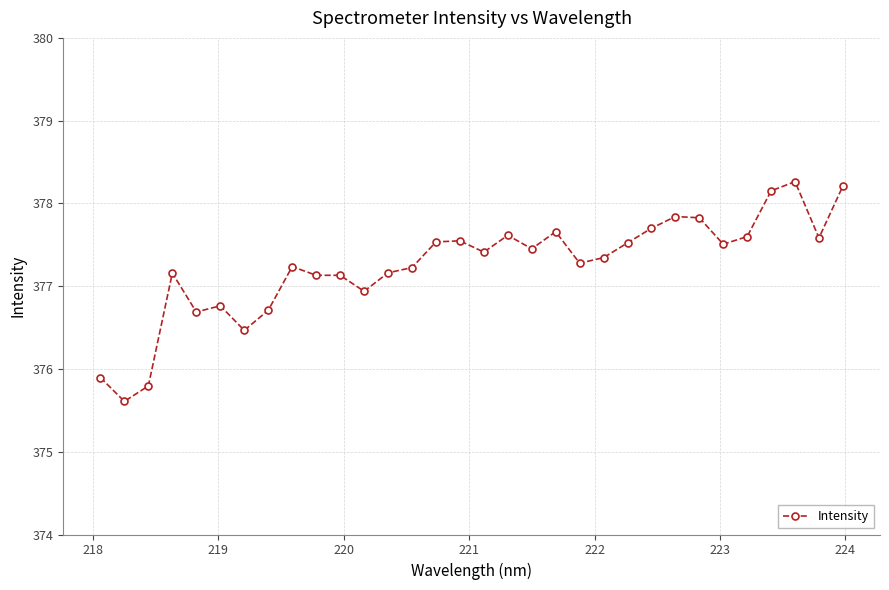

True or false: there are more than 1 points higher than both neighbors.

True